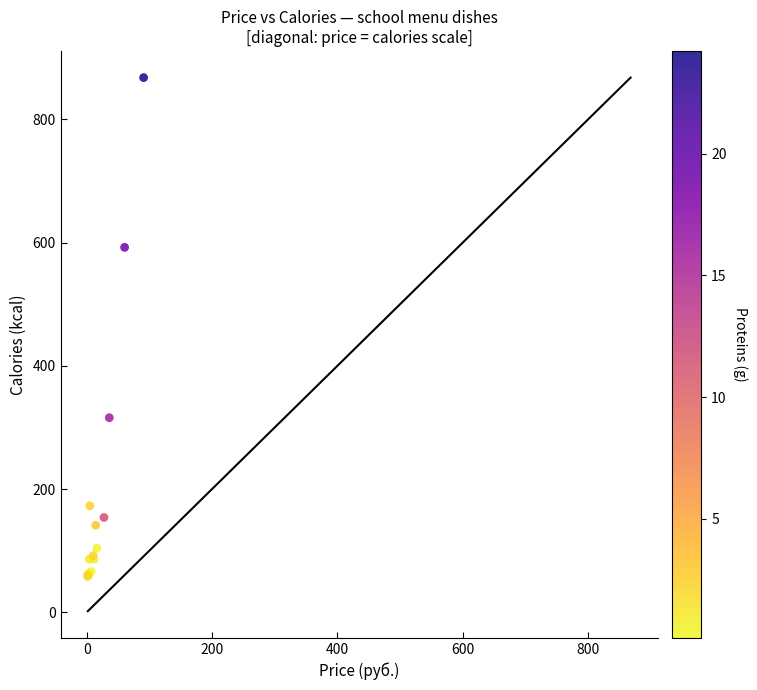

What Y value in the scatter plot is closest to 463?

592.3